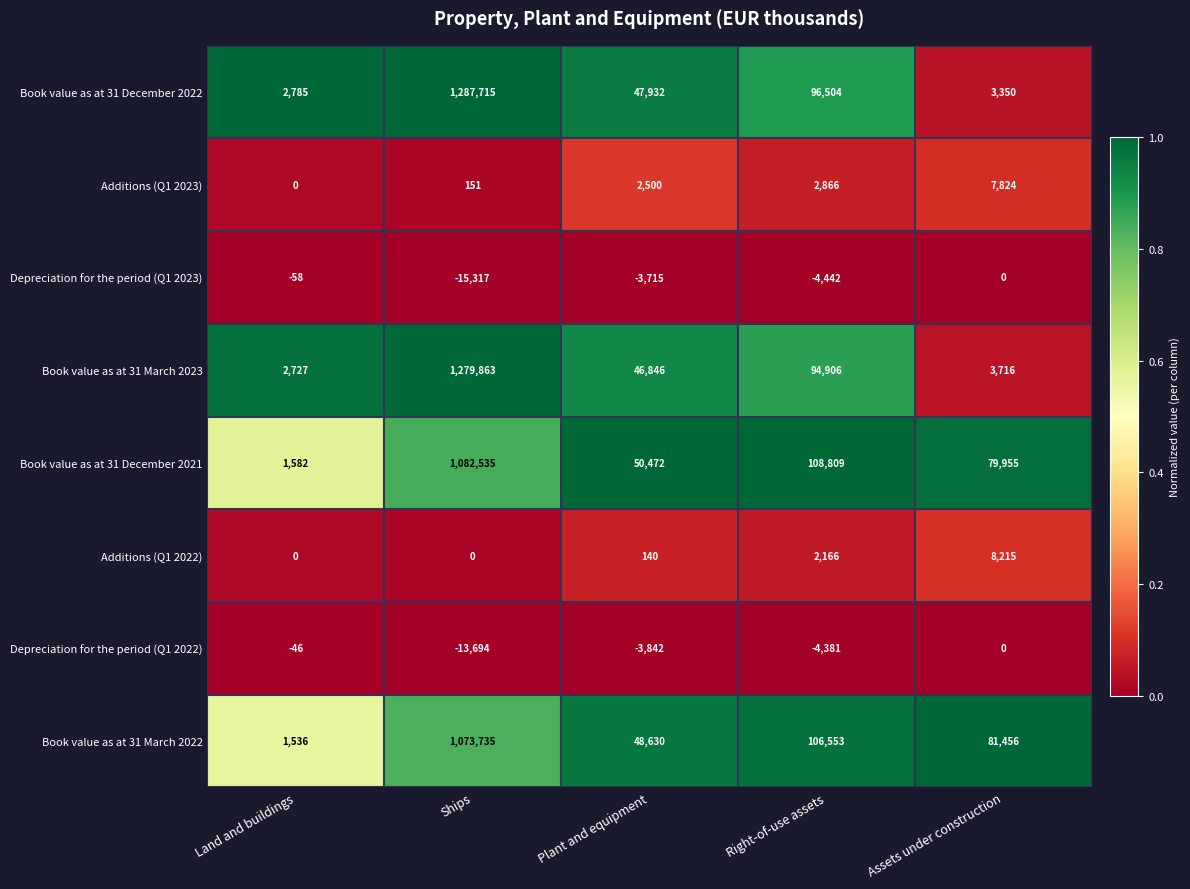

How many data points does each series have?

5